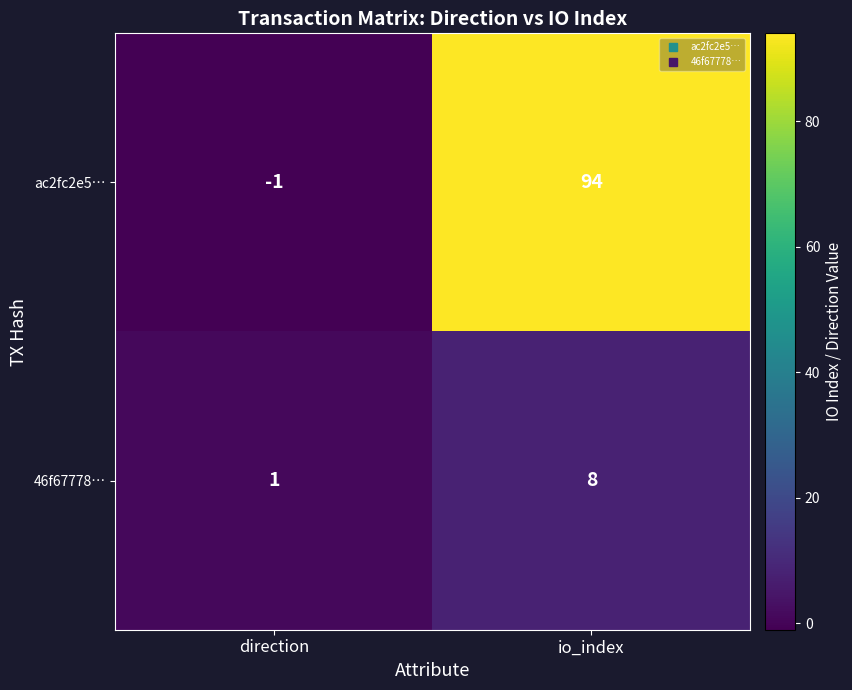

Which label corresponds to the smallest value in the chart?

direction